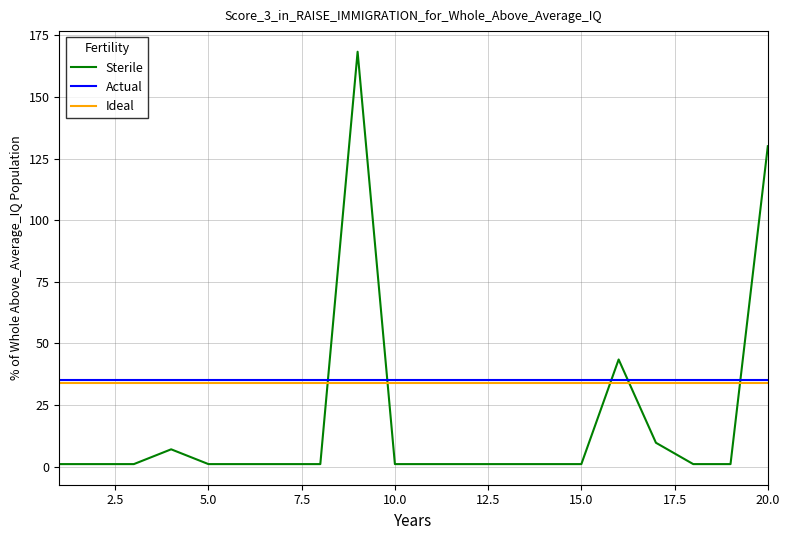

Which series has the largest range (max minus min)?

Sterile